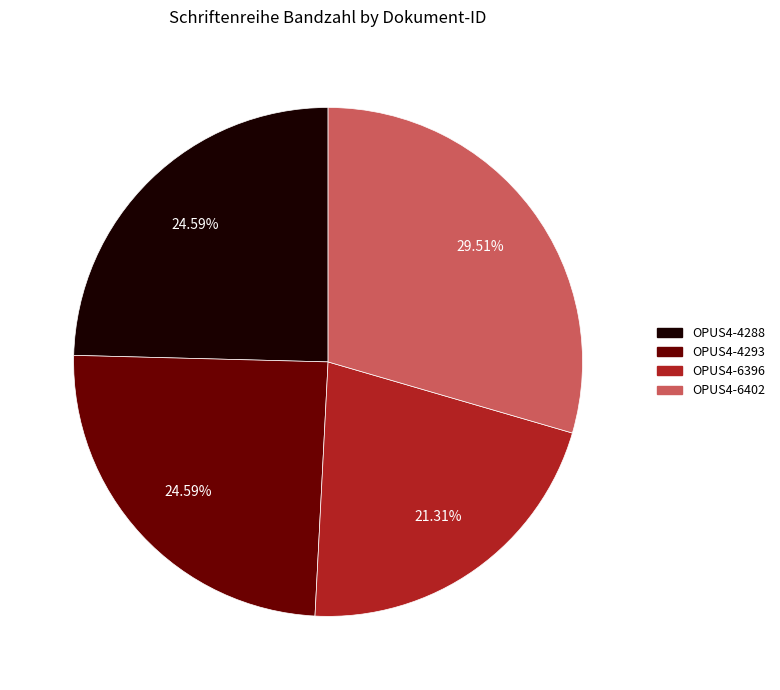

To the nearest percent, what is the combined percentage of OPUS4-6396 and OPUS4-4293?

46%